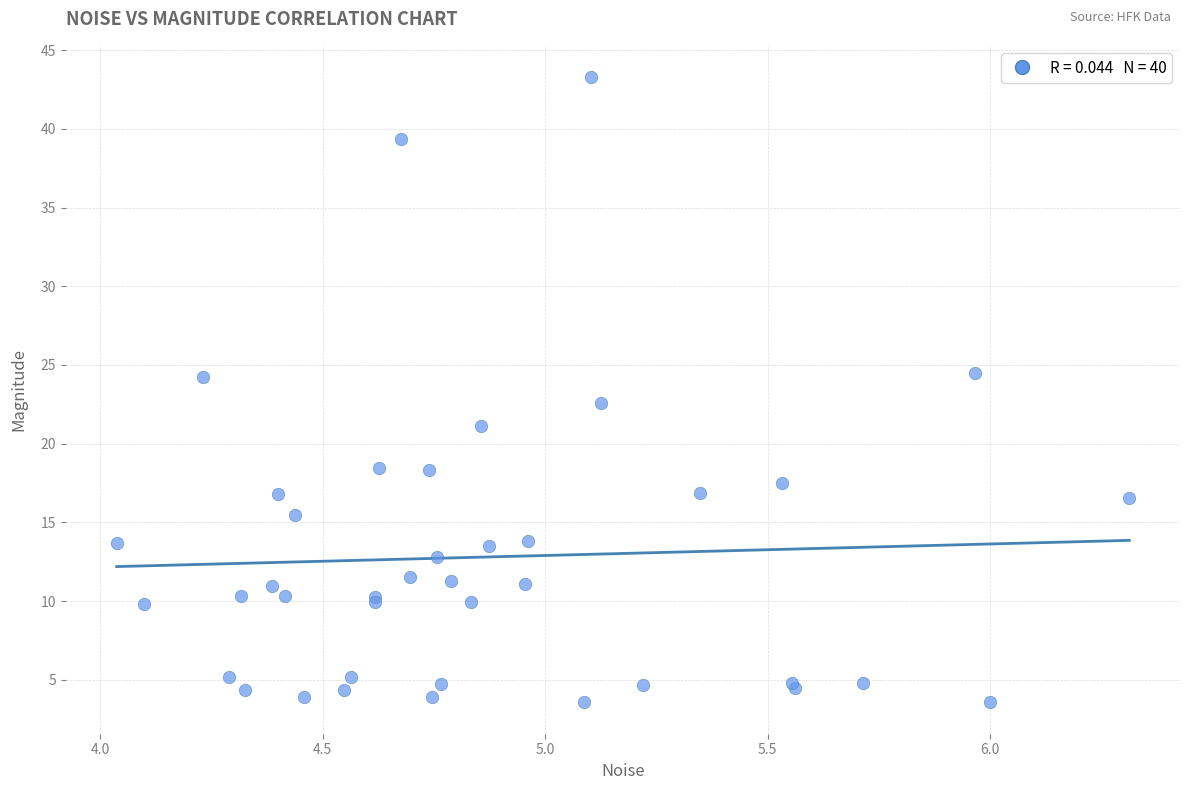

What Y value in the scatter plot is closest to 23?

22.6